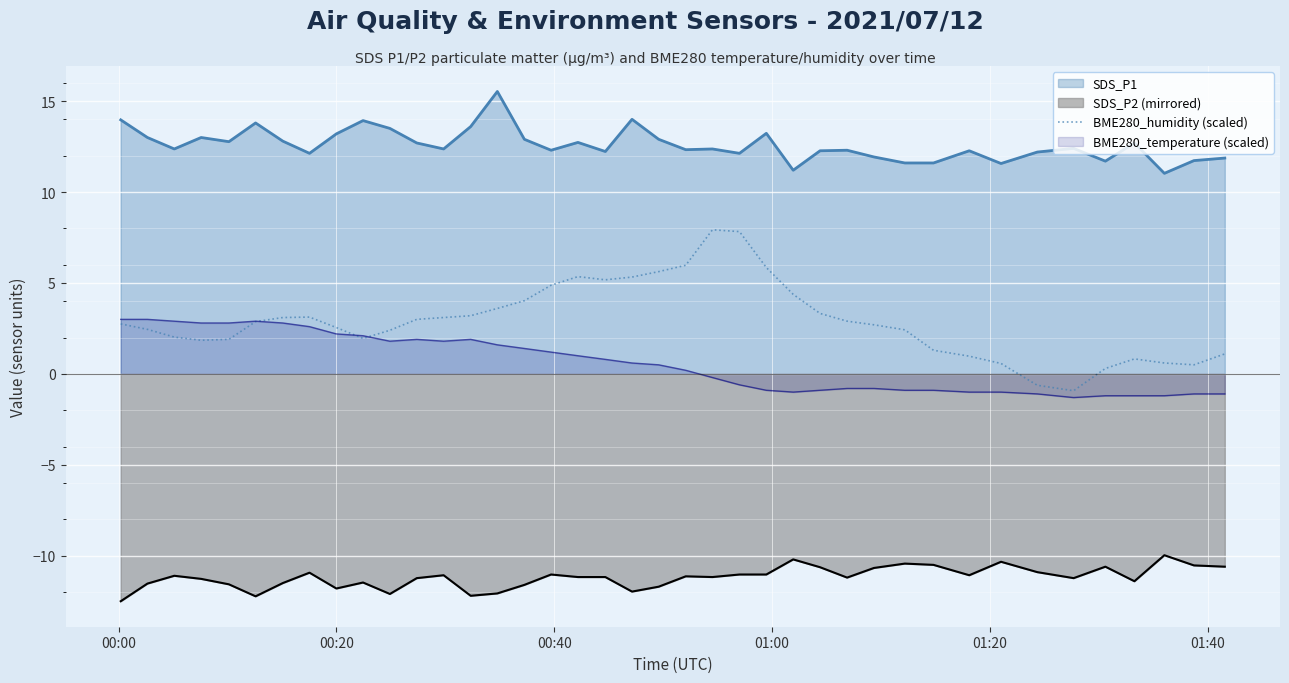

What is the greatest value displayed?

15.5